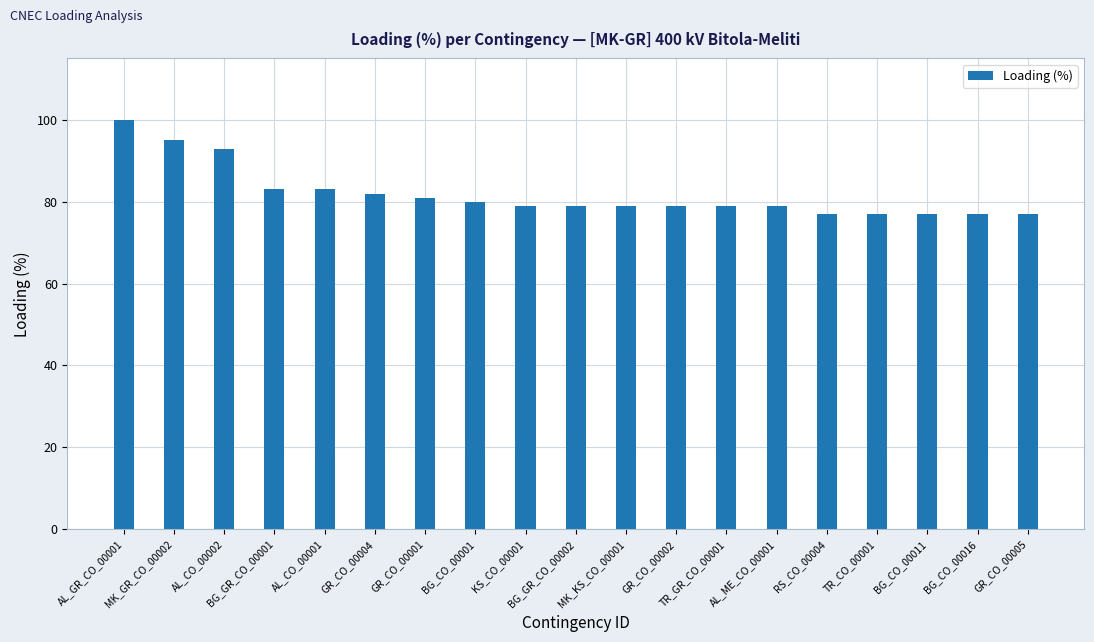

Read the value at GR_CO_00005, to the nearest 10.

80